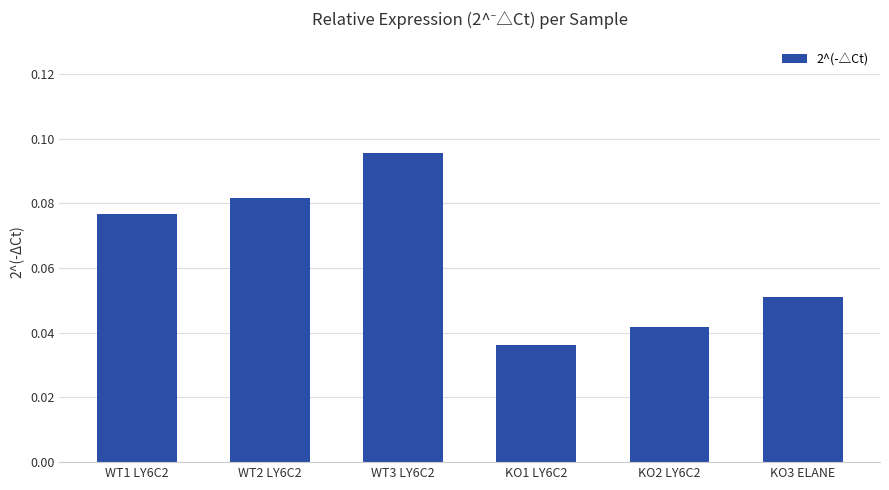

The value at WT3 LY6C2 is 0.0. True or false?

False